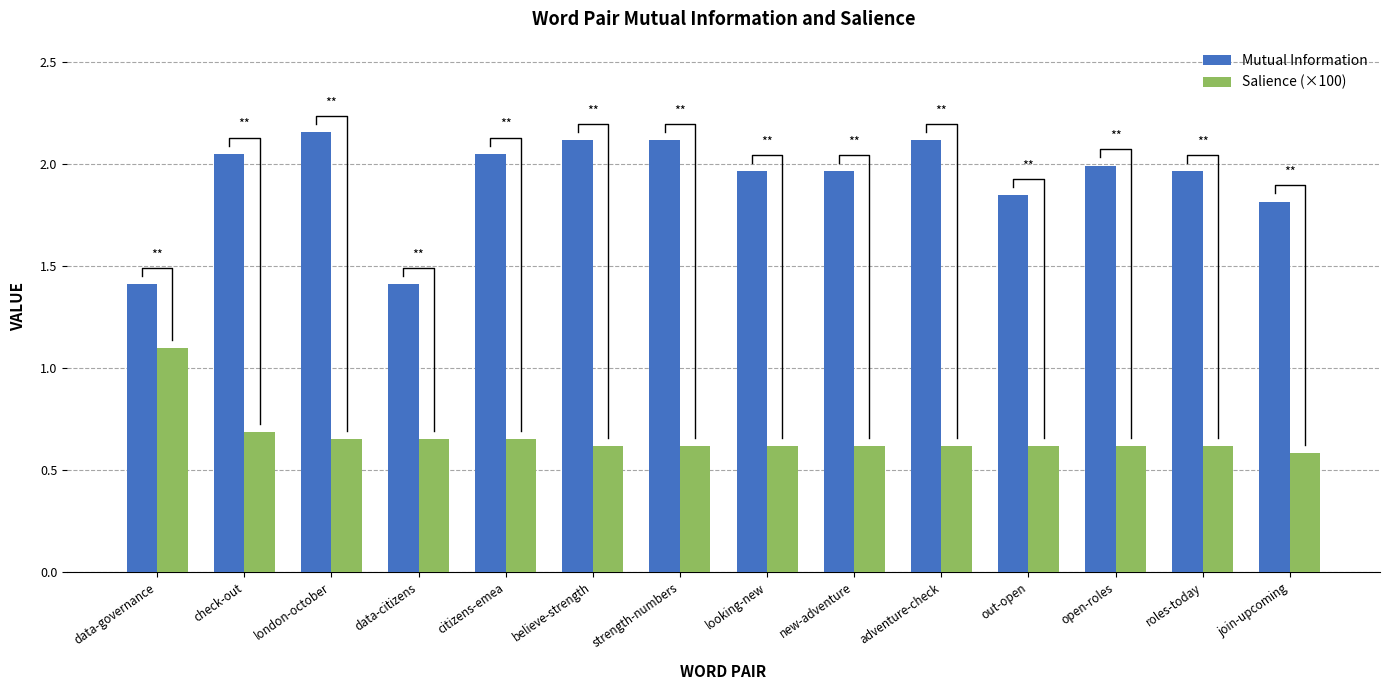

What is the sum of all Mutual Information values?

27.0